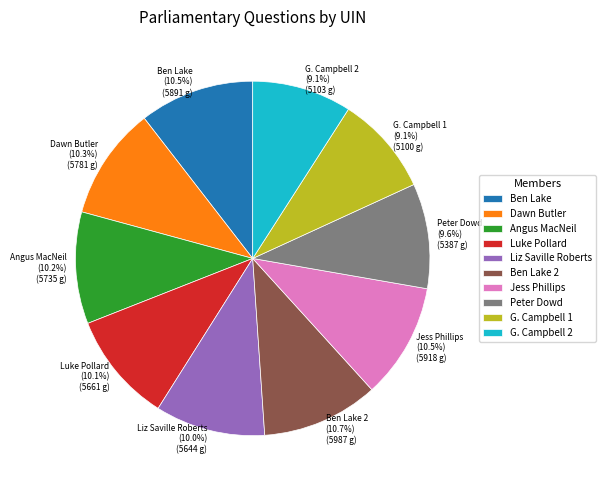

Approximately how many times larger is the value at Ben Lake compared to Jess Phillips?

1.0